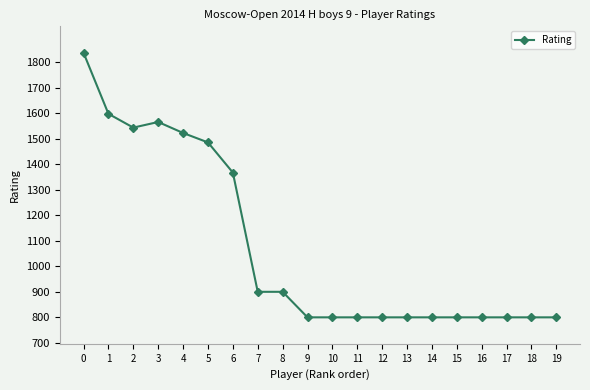

Reading right to left, what are all the values shown in this chart?

800	800	800	800	800	800	800	800	800	800	800	900	900	1367	1485	1522	1565	1543	1597	1836